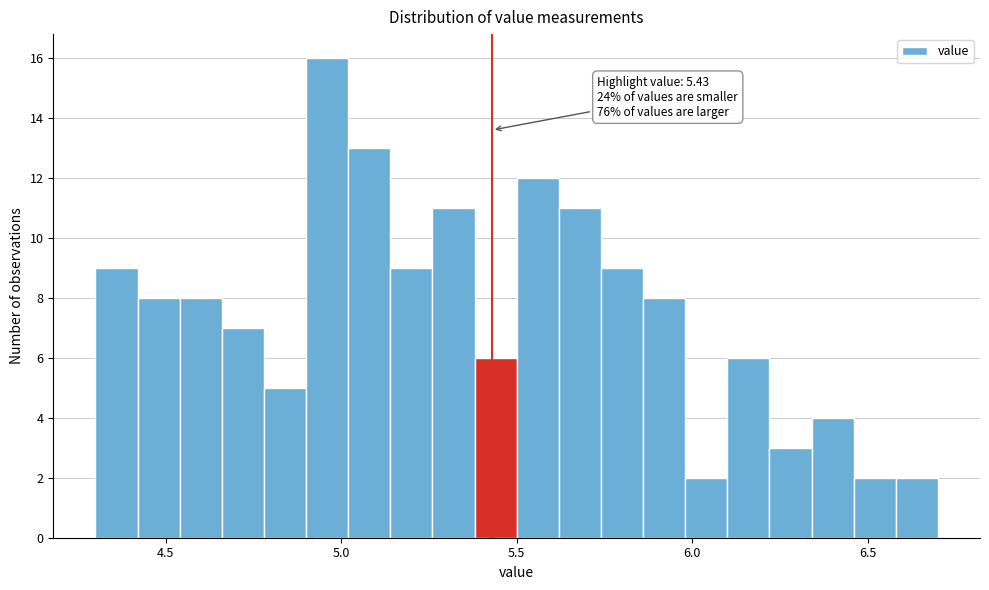

Read against the x-axis, roughly where is the centre of the tallest bar?

4.95